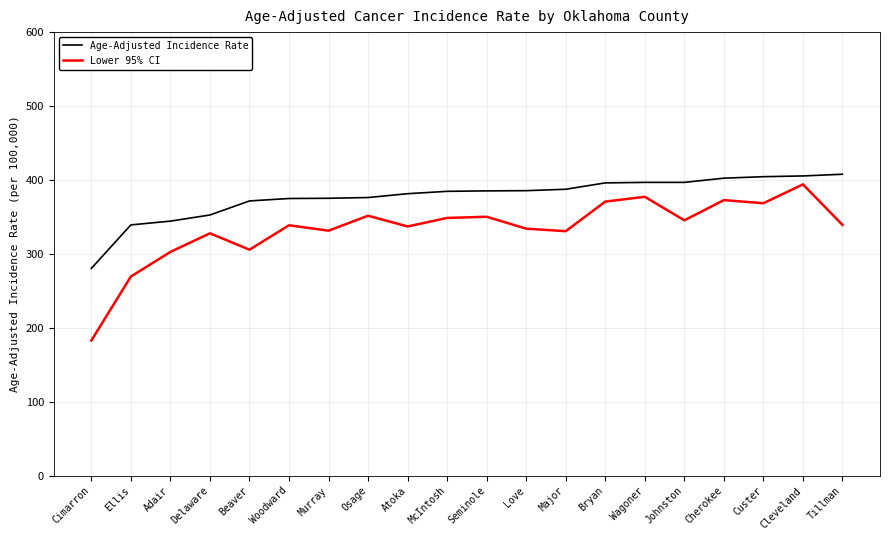

List the series in order of their peak value, highest first.

Age-Adjusted Incidence Rate, Lower 95% CI